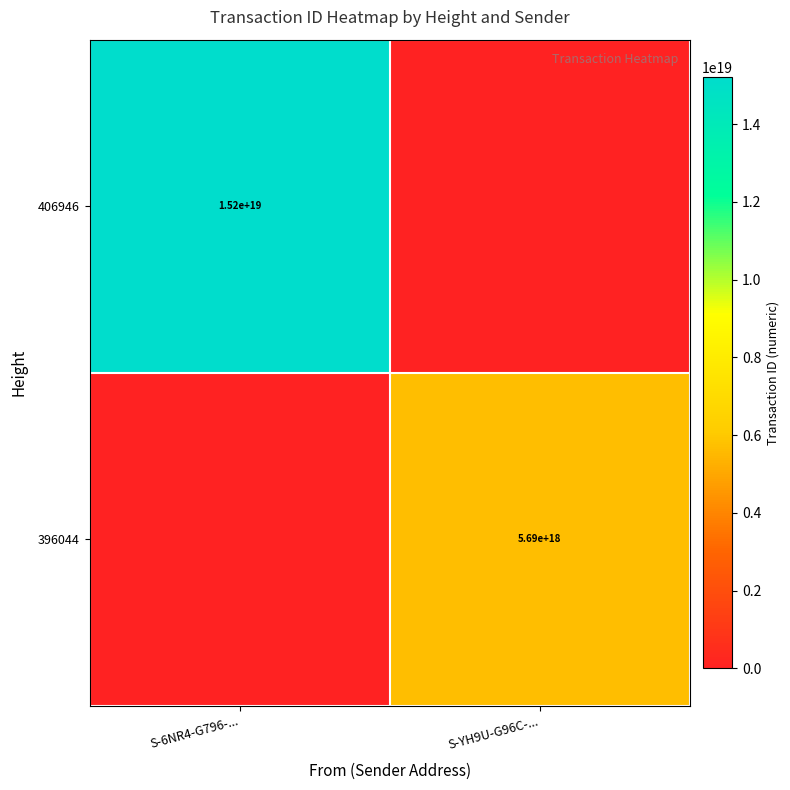

The value of 406946 at S-6NR4-G796-... is 15200000000000000000. True or false?

True